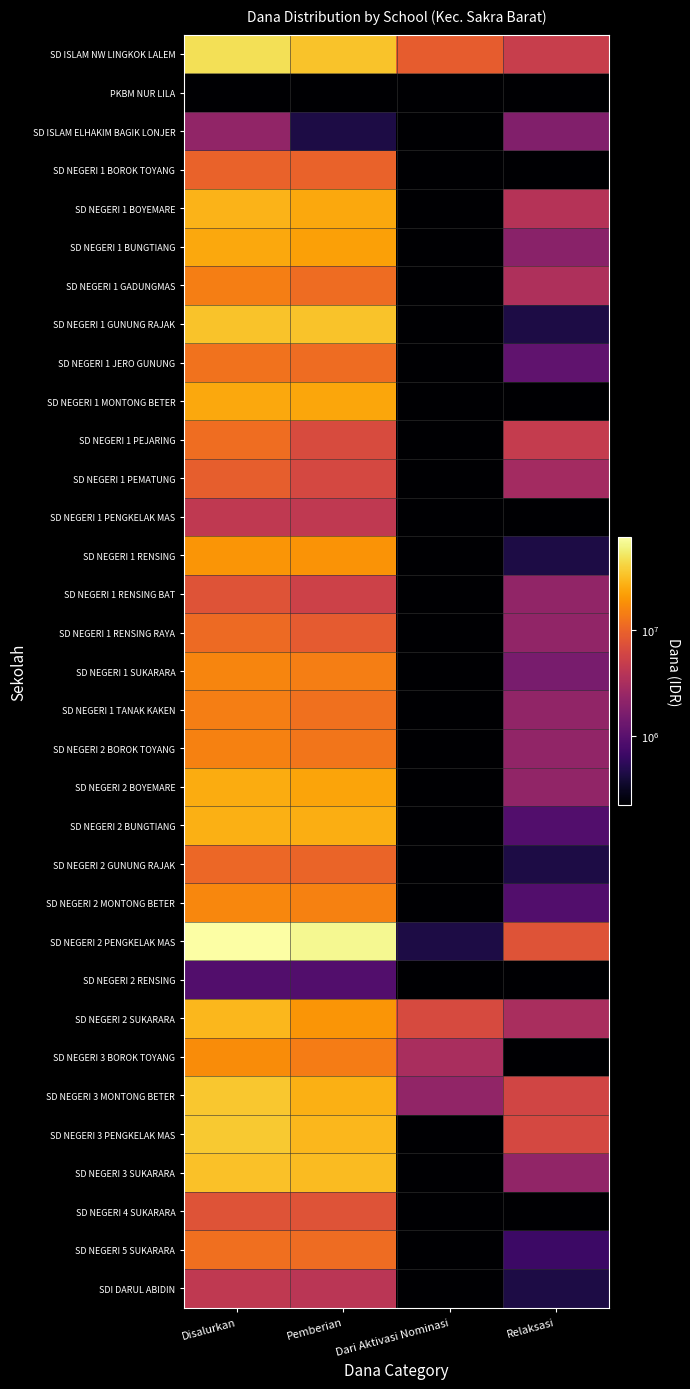

List the series in order of their peak value, highest first.

SD NEGERI 2 PENGKELAK MAS, SD ISLAM NW LINGKOK LALEM, SD NEGERI 3 PENGKELAK MAS, SD NEGERI 3 MONTONG BETER, SD NEGERI 1 GUNUNG RAJAK, SD NEGERI 3 SUKARARA, SD NEGERI 2 SUKARARA, SD NEGERI 1 BOYEMARE, SD NEGERI 2 BUNGTIANG, SD NEGERI 2 BOYEMARE, SD NEGERI 1 BUNGTIANG, SD NEGERI 1 MONTONG BETER, SD NEGERI 1 RENSING, SD NEGERI 3 BOROK TOYANG, SD NEGERI 2 MONTONG BETER, SD NEGERI 1 SUKARARA, SD NEGERI 2 BOROK TOYANG, SD NEGERI 1 GADUNGMAS, SD NEGERI 1 TANAK KAKEN, SD NEGERI 1 JERO GUNUNG, SD NEGERI 5 SUKARARA, SD NEGERI 1 PEJARING, SD NEGERI 1 RENSING RAYA, SD NEGERI 2 GUNUNG RAJAK, SD NEGERI 1 BOROK TOYANG, SD NEGERI 1 PEMATUNG, SD NEGERI 1 RENSING BAT, SD NEGERI 4 SUKARARA, SD NEGERI 1 PENGKELAK MAS, SDI DARUL ABIDIN, SD ISLAM ELHAKIM BAGIK LONJER, SD NEGERI 2 RENSING, PKBM NUR LILA